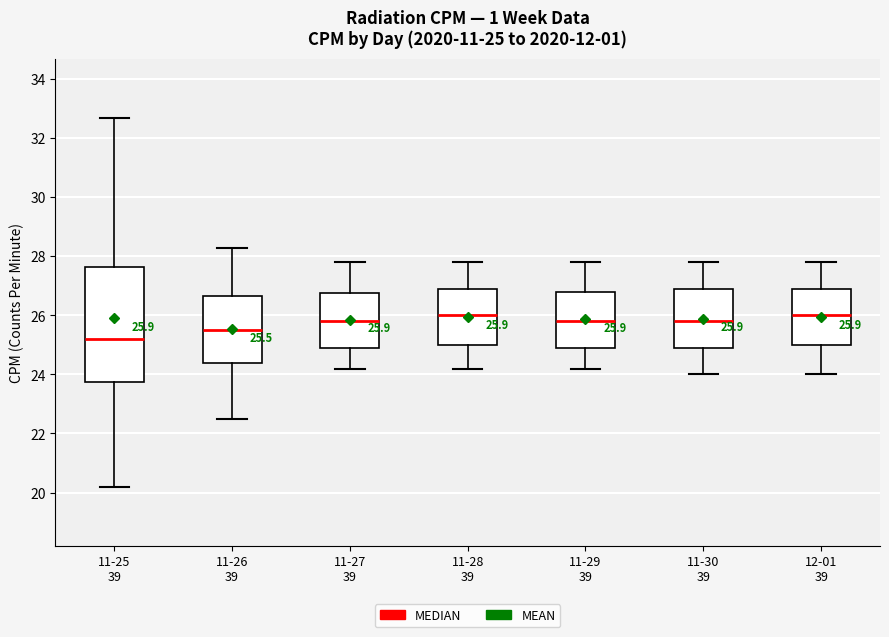

Comparing the boxes themselves (not the whiskers), which one is the tallest?

11-25 39